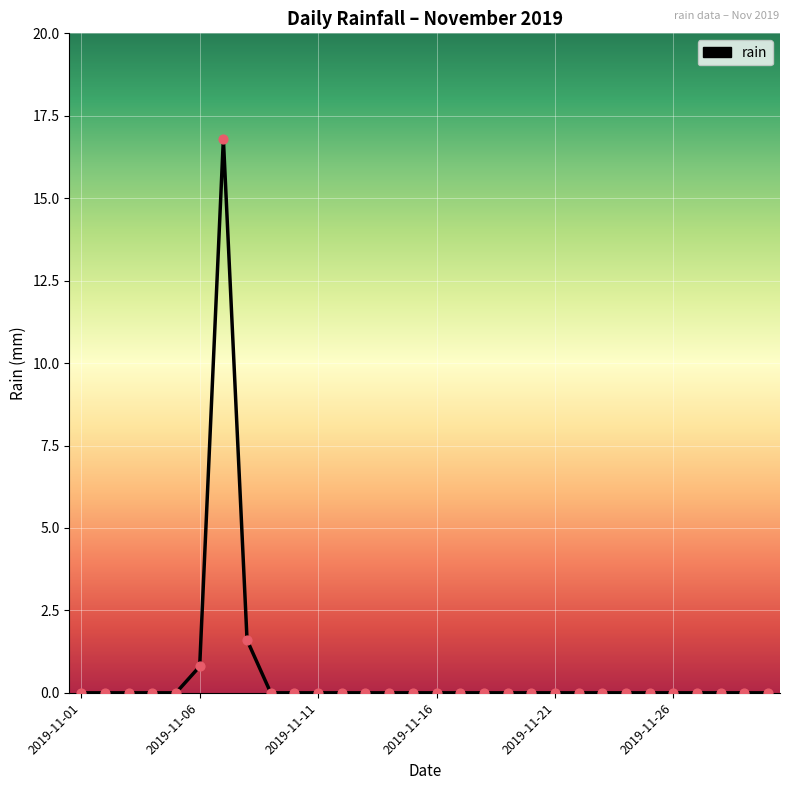

What is the maximum value shown in the chart?

16.8